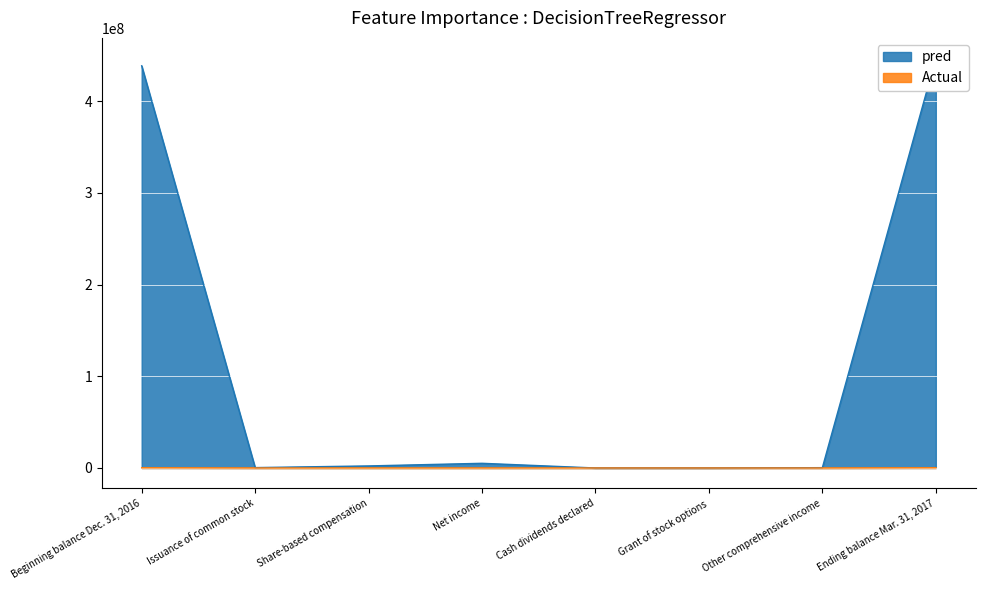

What is the label of the 2nd point from the left?

Issuance of common stock